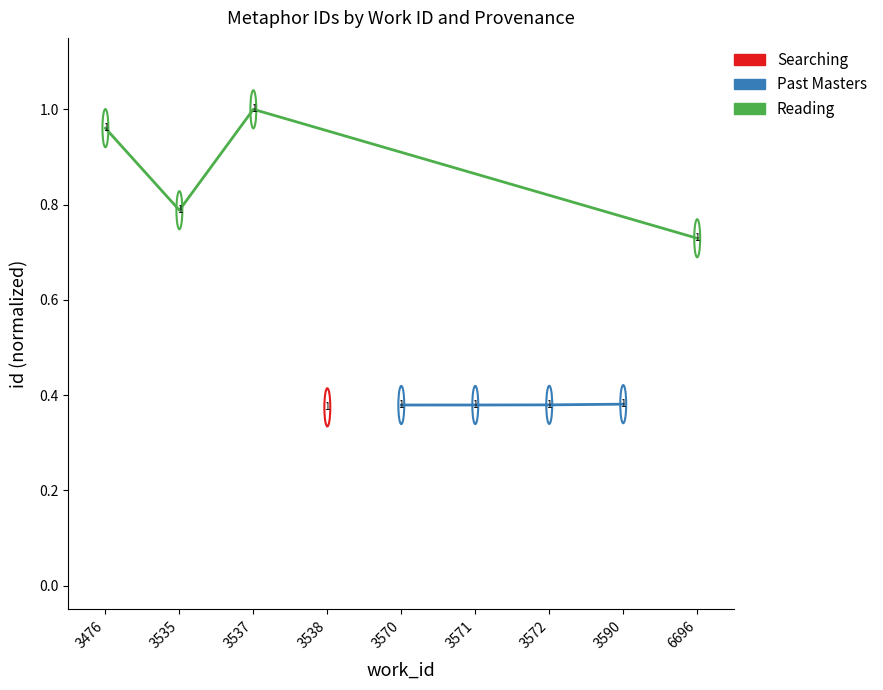

How many lines are shown in the chart?

2